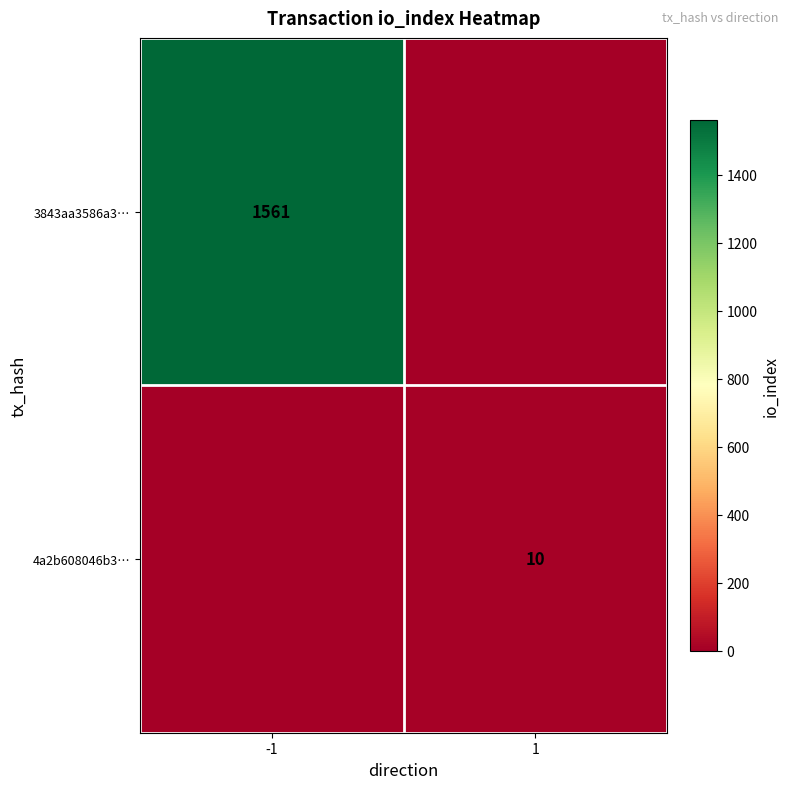

Is it true that 3843aa3586a3… equals 1561 at -1?

True